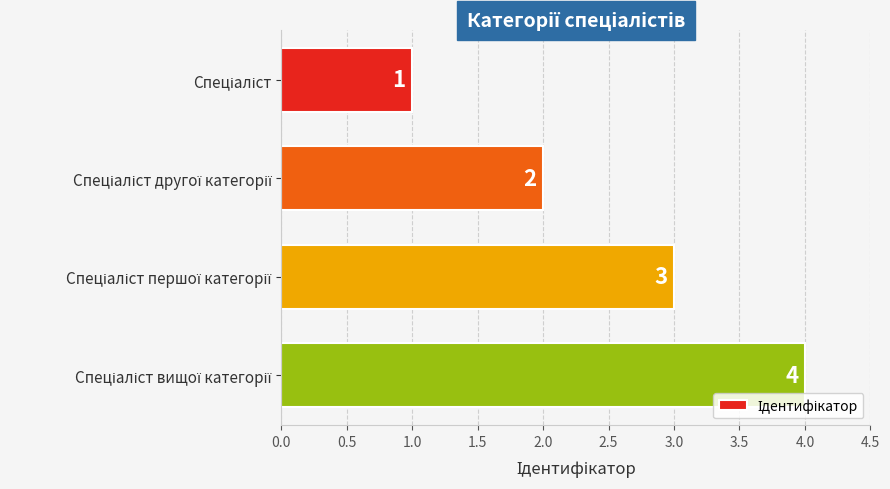

What is the value of the 1st bar from the top?

1